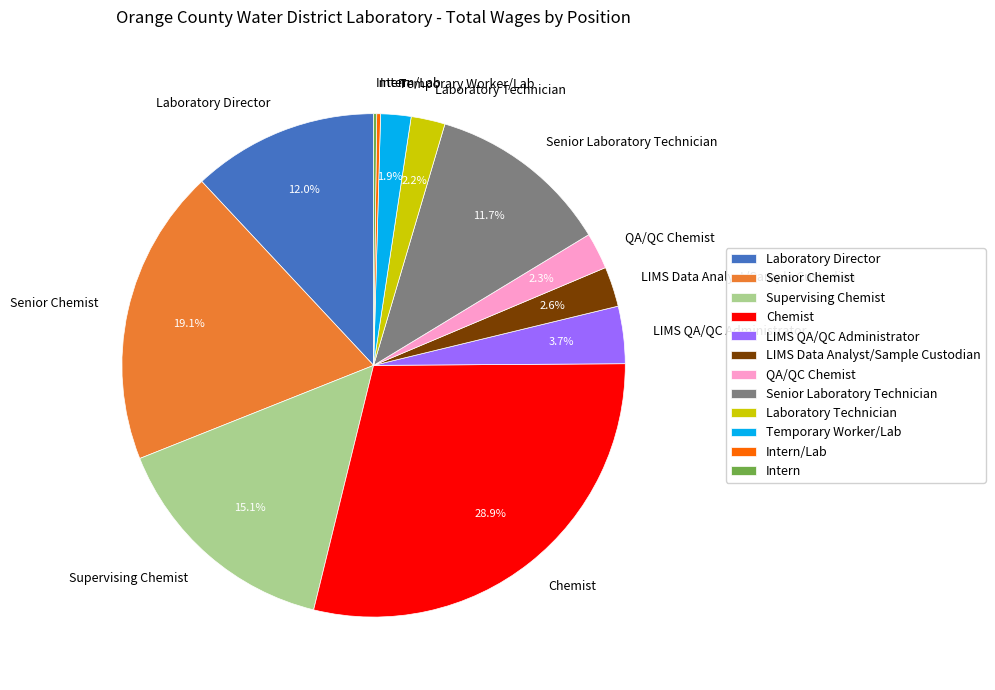

To the nearest percent, what percentage of the pie is Laboratory Technician?

2%